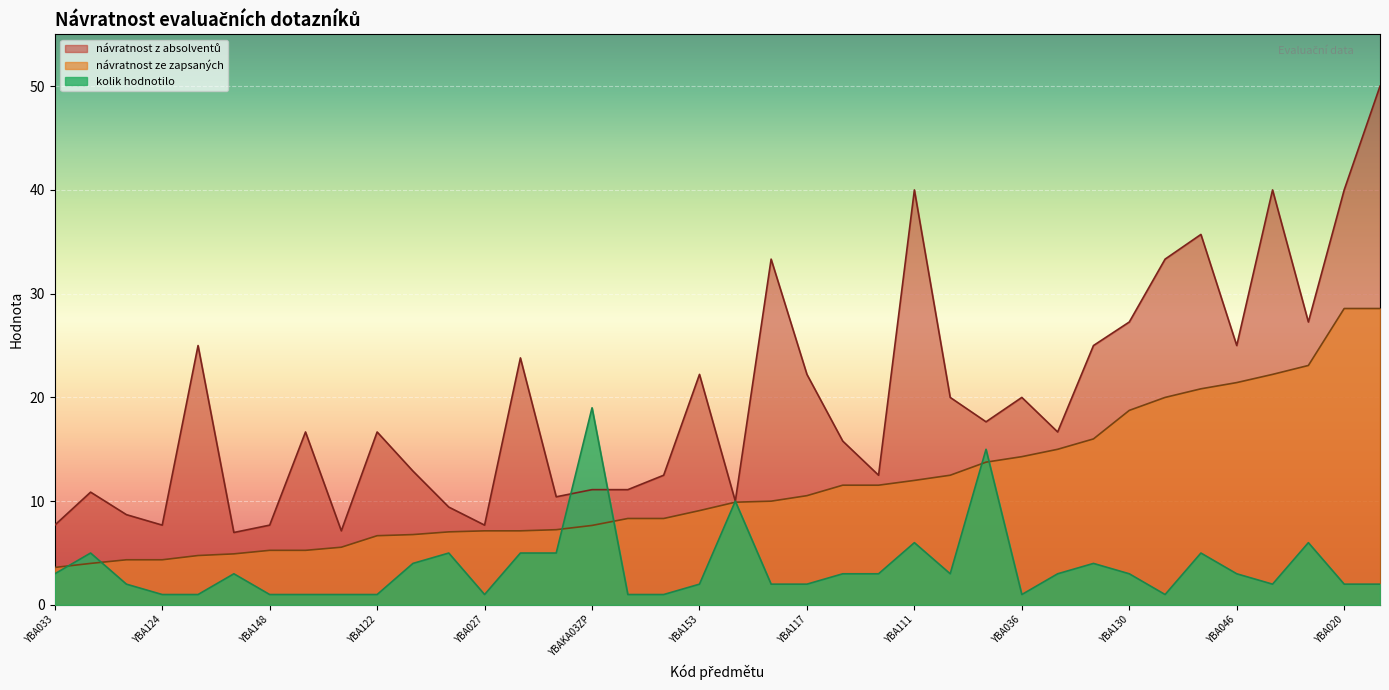

The návratnost ze zapsaných series shows 18.3 at YBAKA08LI. True or false?

False